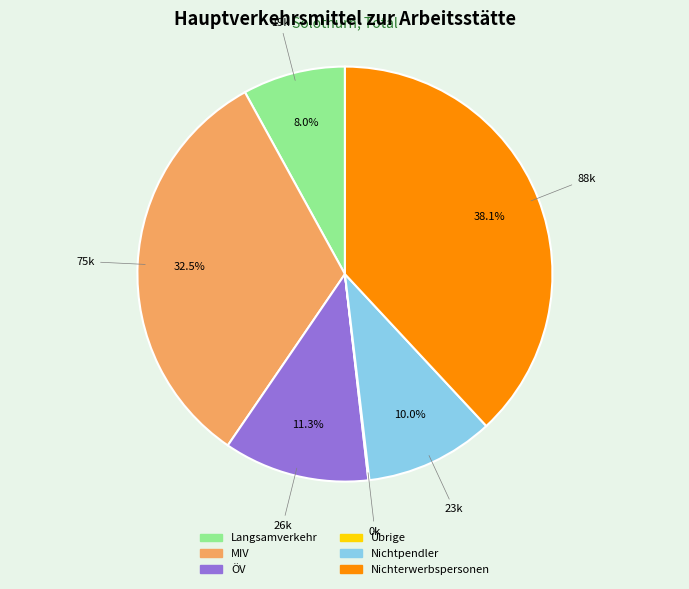

To the nearest percent, what is the average slice percentage?

17%